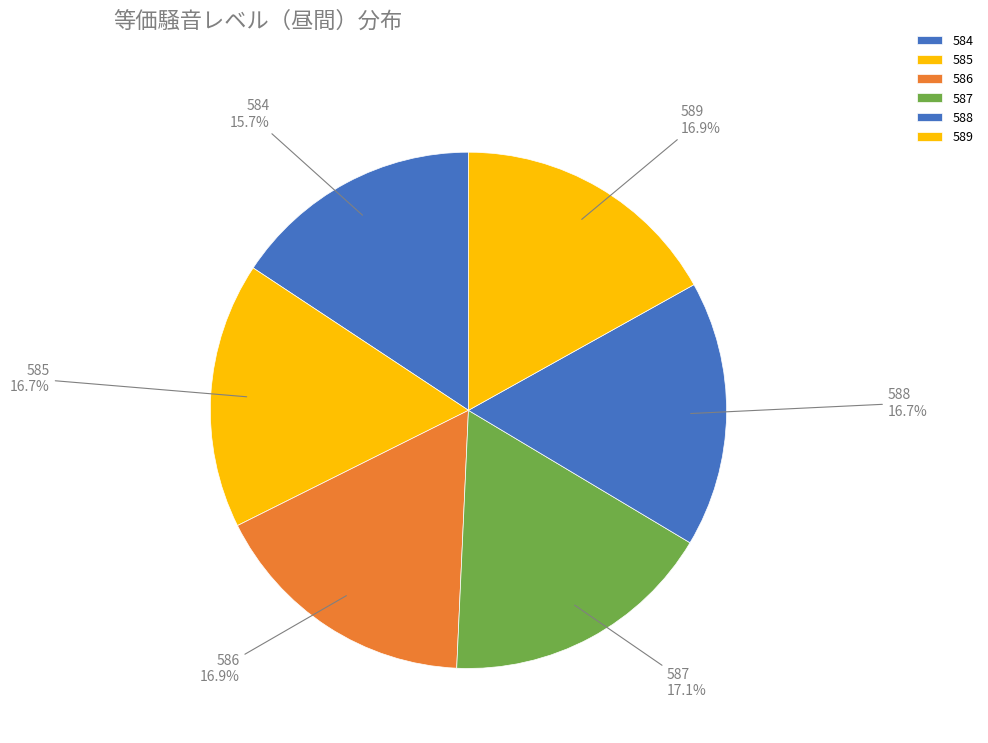

To the nearest percent, what portion does 587 represent?

17%